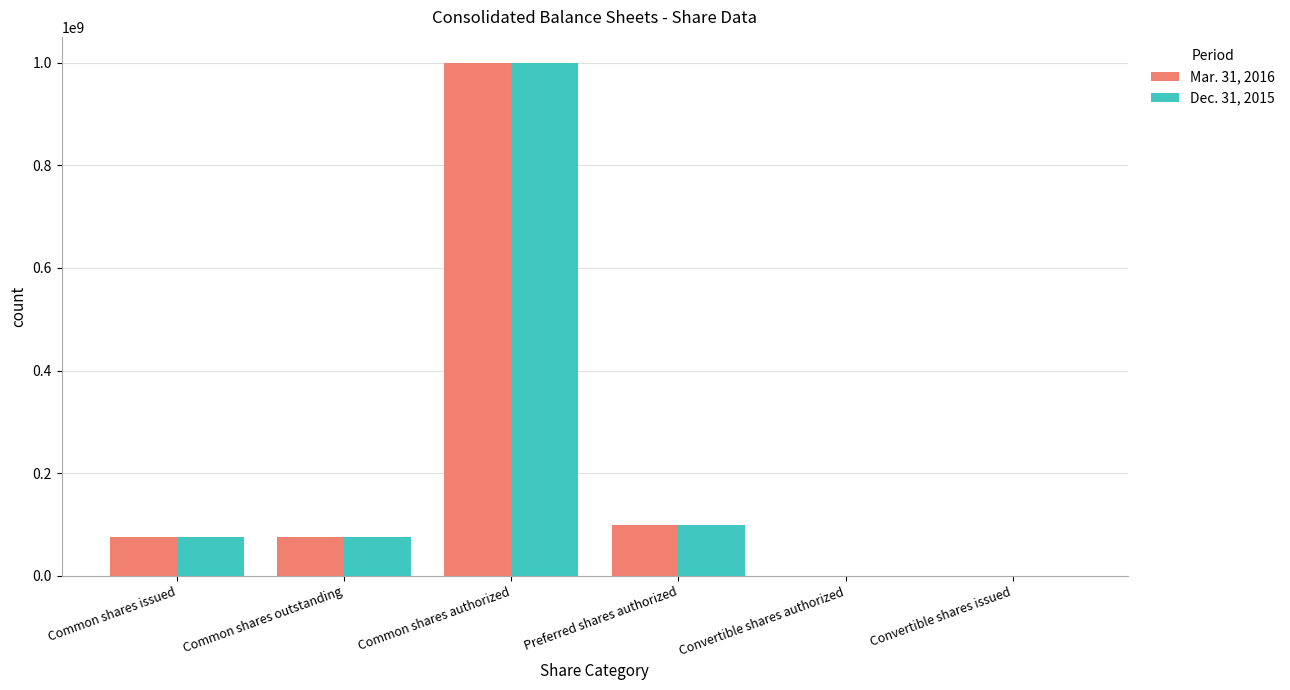

Is the value of Mar. 31, 2016 at Preferred shares authorized greater than the value of Dec. 31, 2015 at Common shares authorized?

No